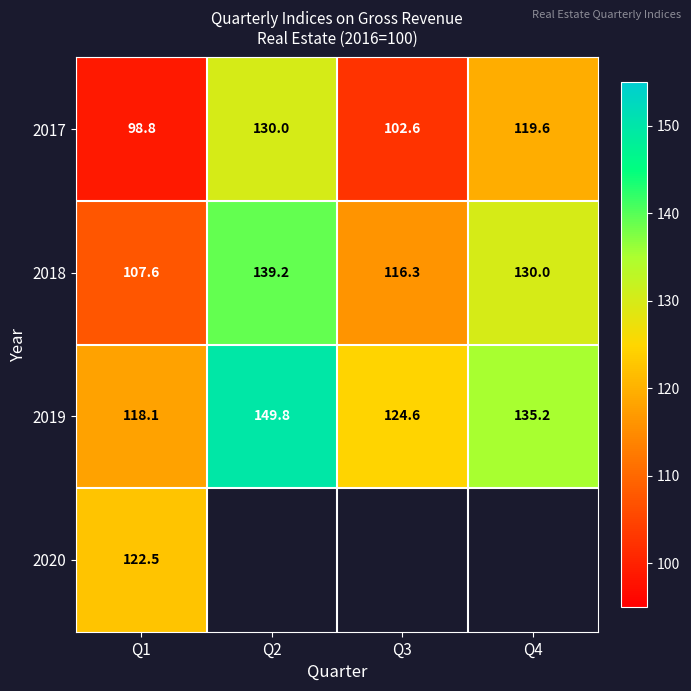

Count the number of data series in this chart.

4